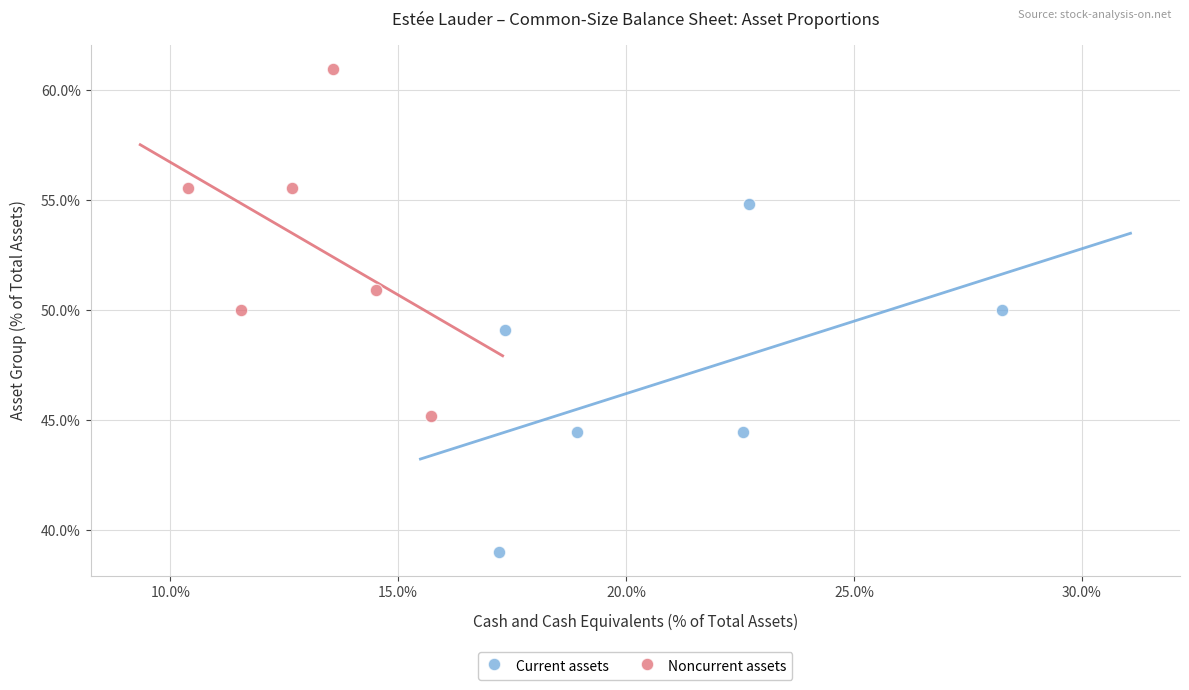

What are all the series names shown in the legend?

Current assets, Noncurrent assets